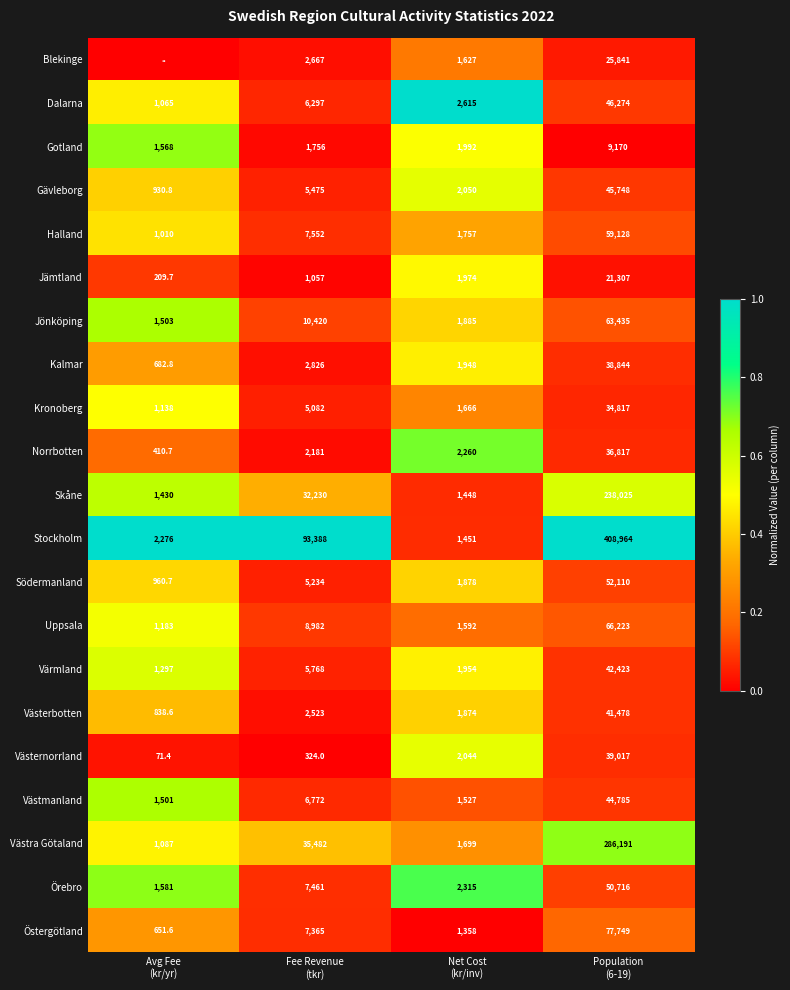

What is the sum of all Gotland values?

14486.0